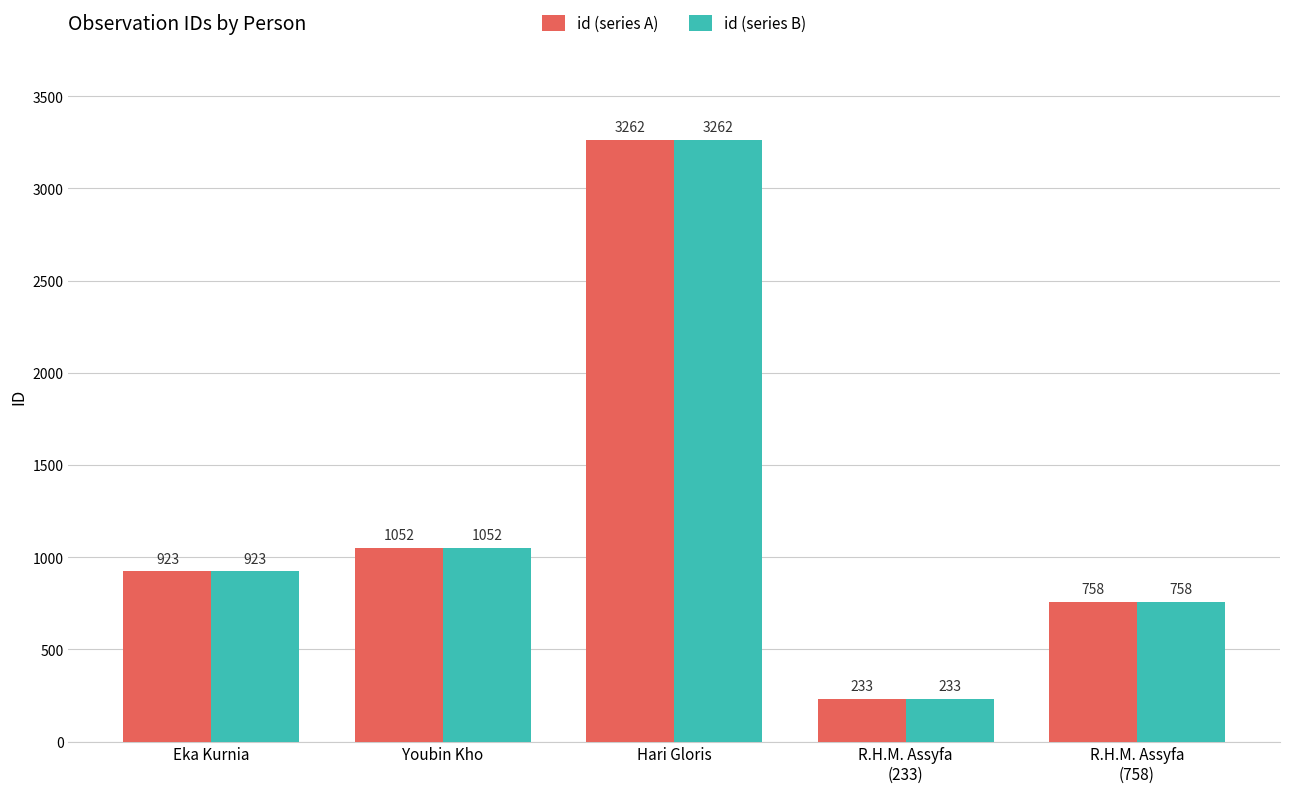

What is the difference between the maximum and second lowest values in the id (series A) series?

2504